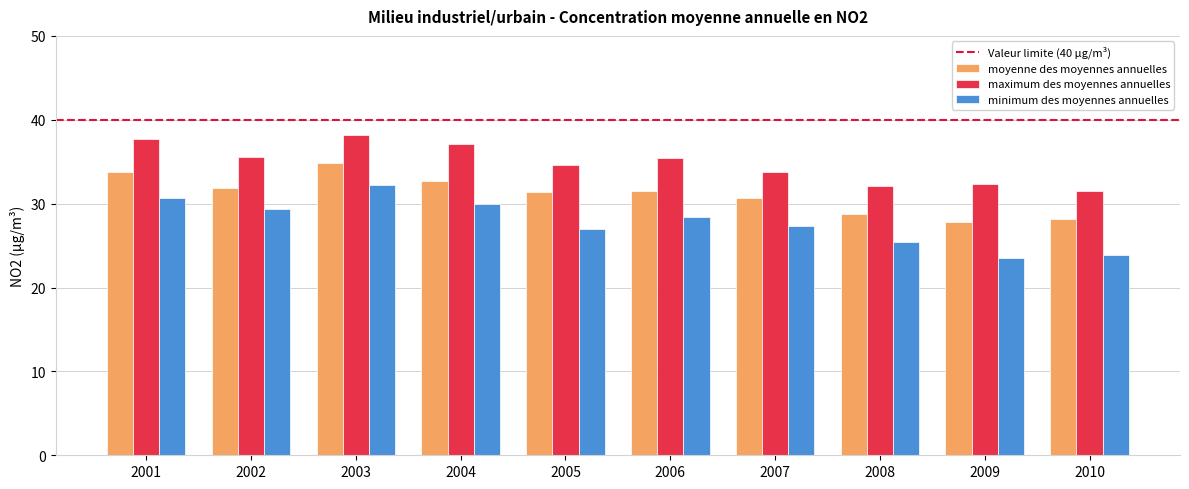

What is the minimum value shown in the chart?

23.5